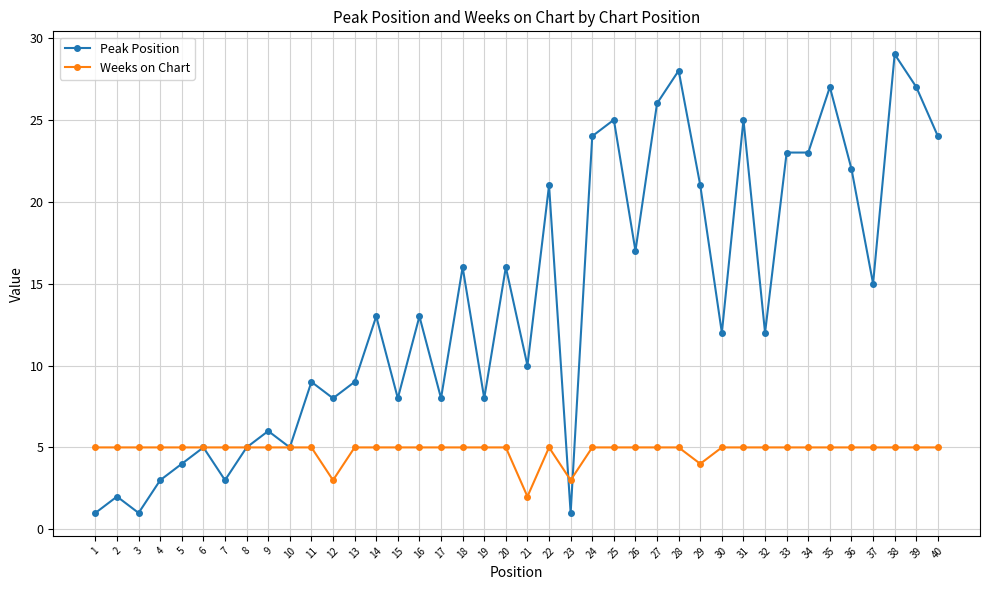

Reading left to right, what are all the values shown in this chart?

Peak Position: 1	2	1	3	4	5	3	5	6	5	9	8	9	13	8	13	8	16	8	16	10	21	1	24	25	17	26	28	21	12	25	12	23	23	27	22	15	29	27	24
Weeks on Chart: 5	5	5	5	5	5	5	5	5	5	5	3	5	5	5	5	5	5	5	5	2	5	3	5	5	5	5	5	4	5	5	5	5	5	5	5	5	5	5	5